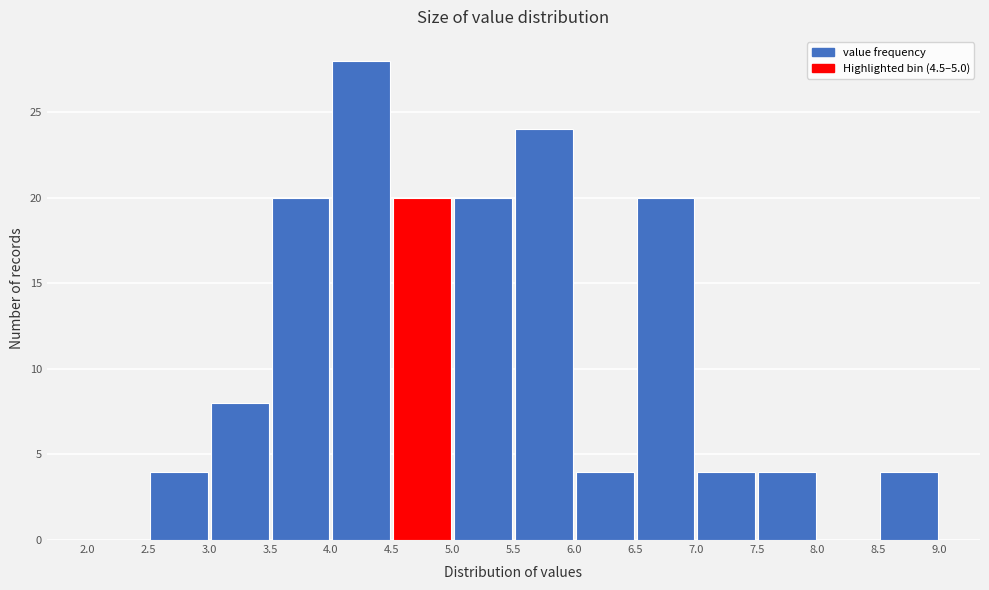

Which range on the x-axis has the tallest bar?

4.0 to 4.5